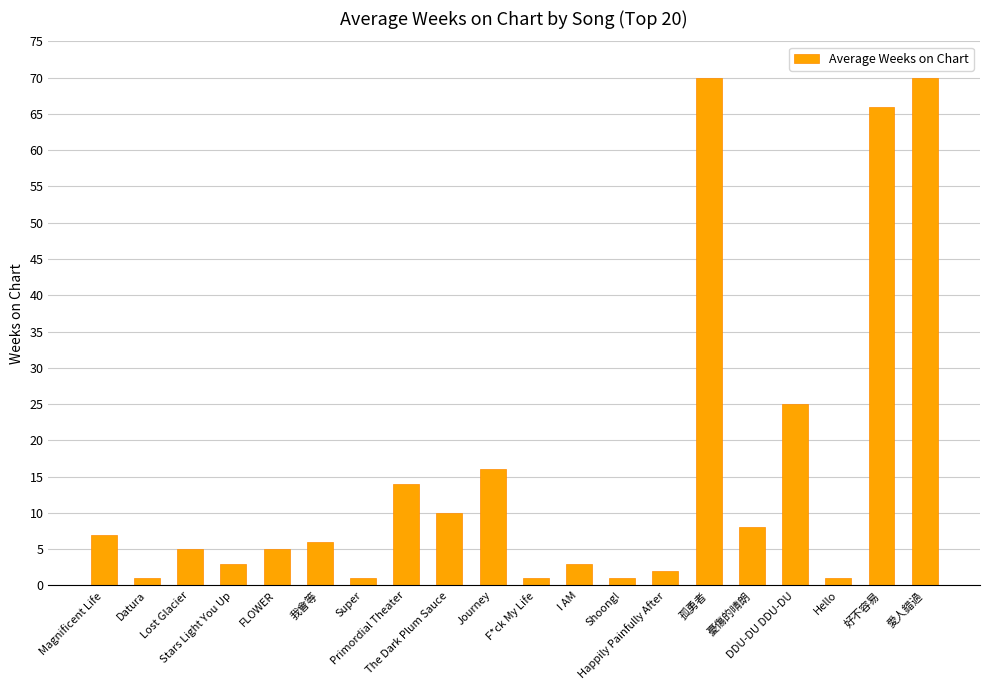

What is the greatest value displayed?

70